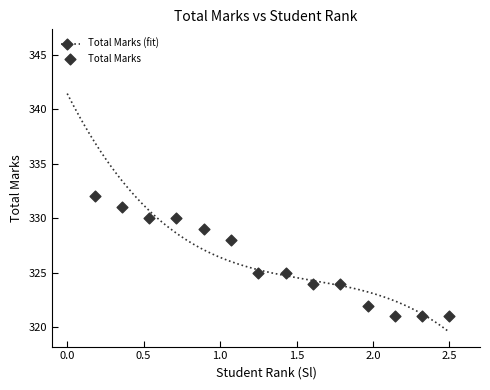

Which has a higher value, 13 or 12?

12